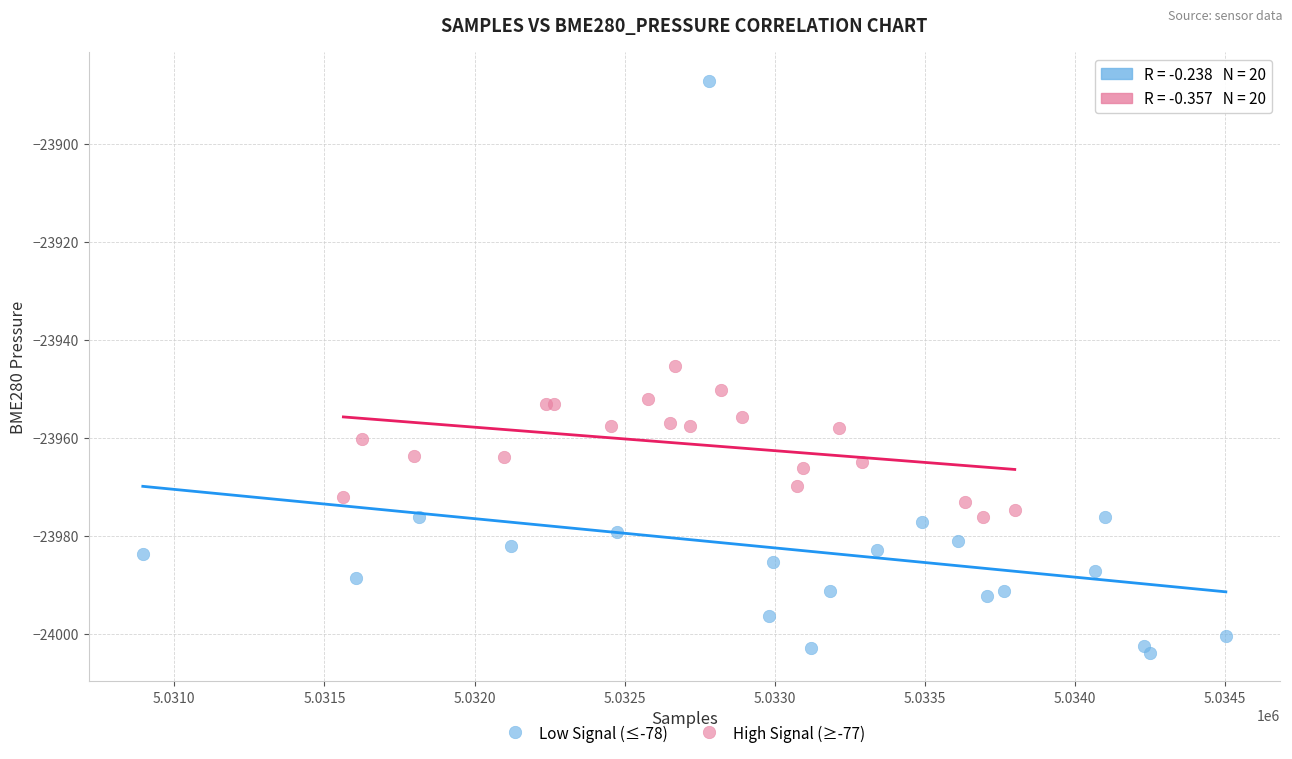

Which series contains the highest Y value?

Low Signal (≤-78)